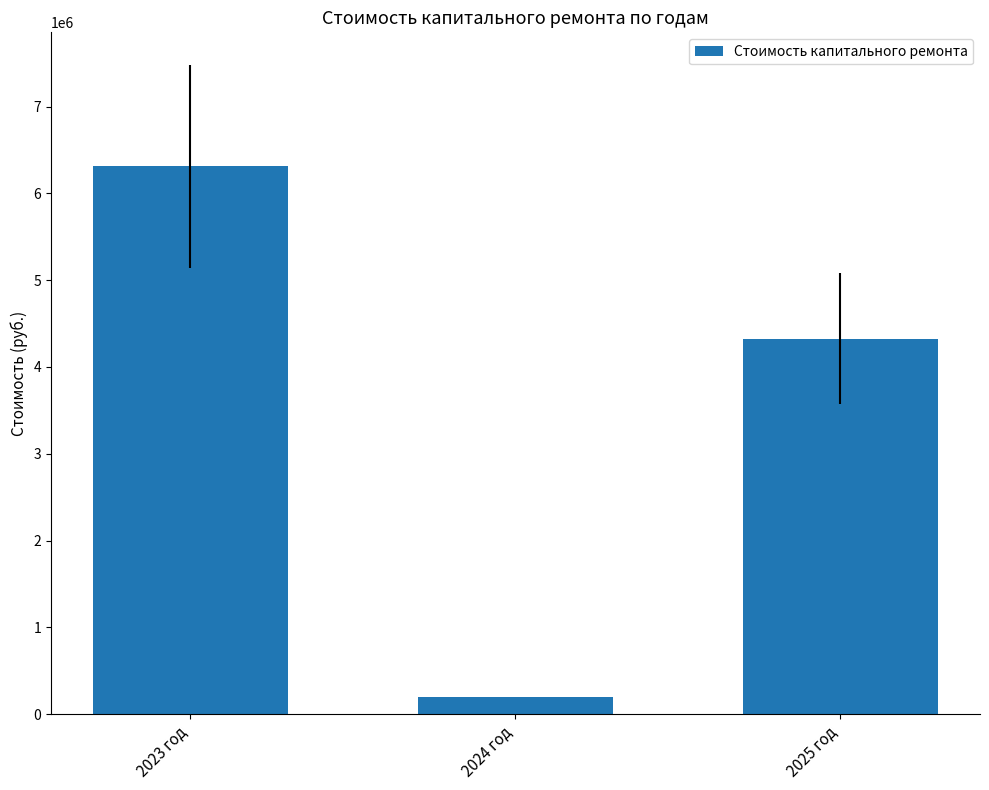

What position from the left is 2024 год?

2